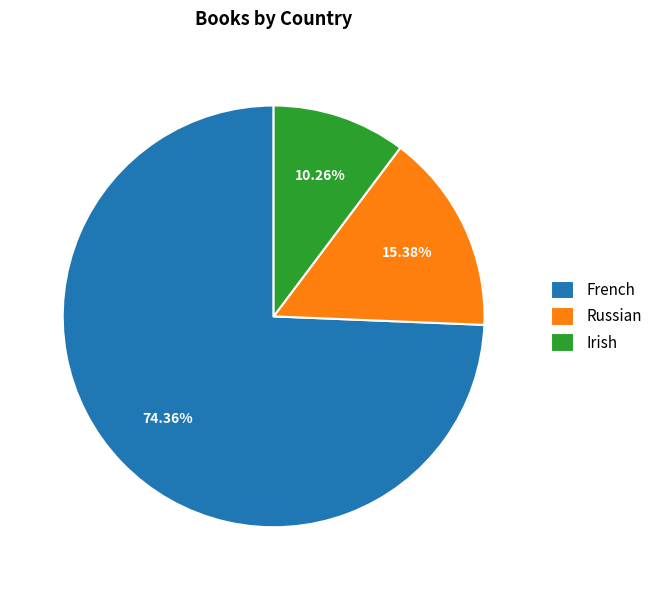

To the nearest percent, what percentage of the pie is French?

74%